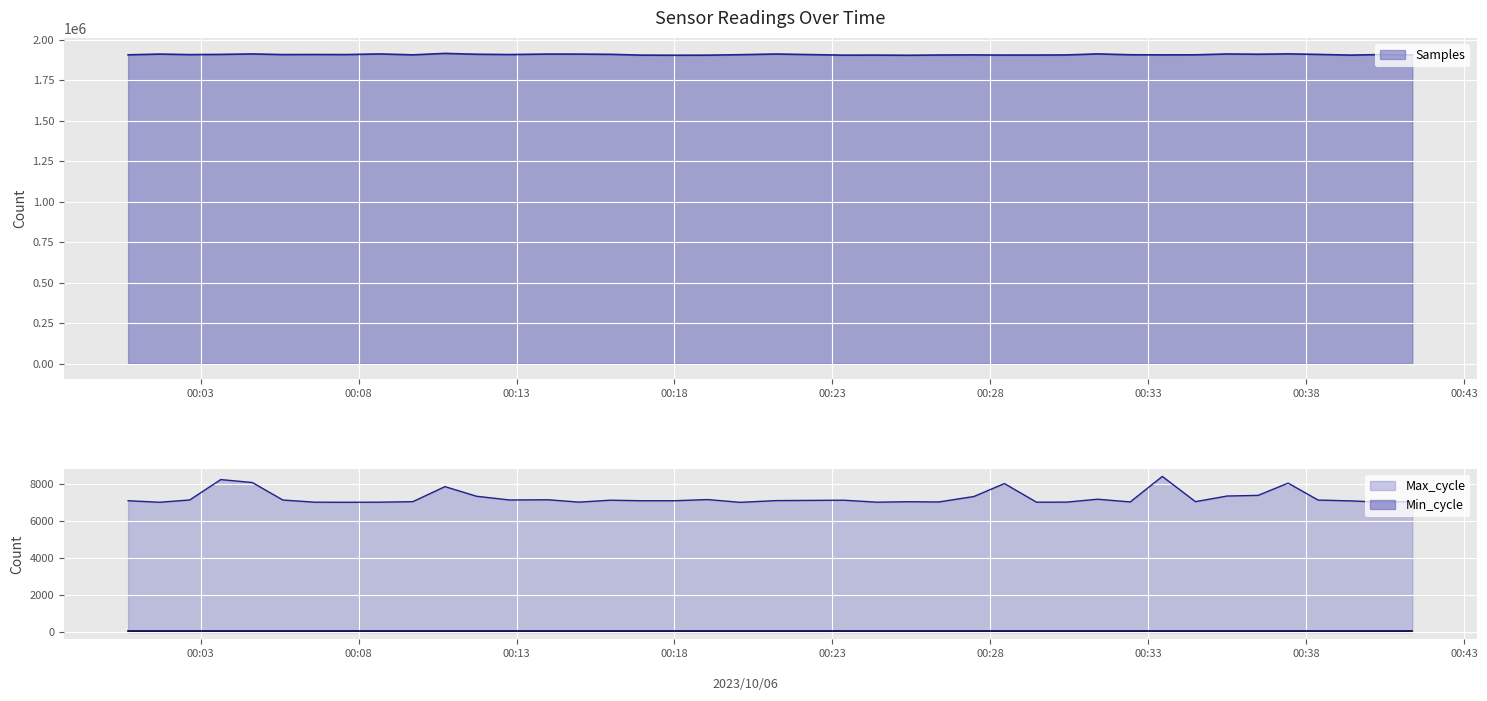

The value of Samples at 2023/10/06 00:27:29 is 1905934. True or false?

True